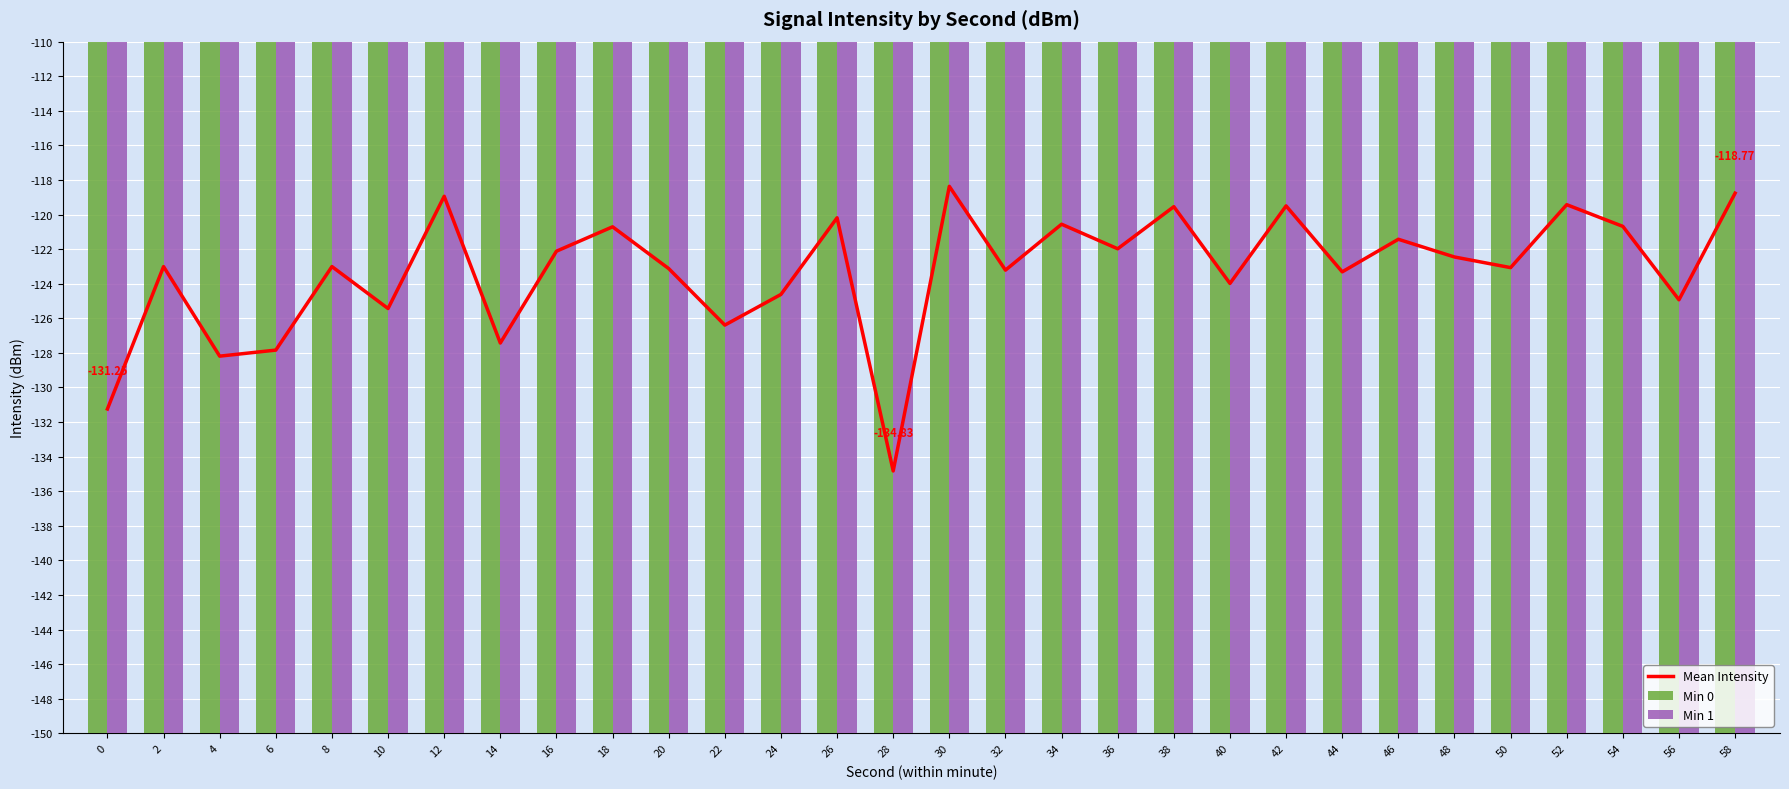

Rank the series at 44 from lowest to highest value.

Mean Intensity, Min 0, Min 1